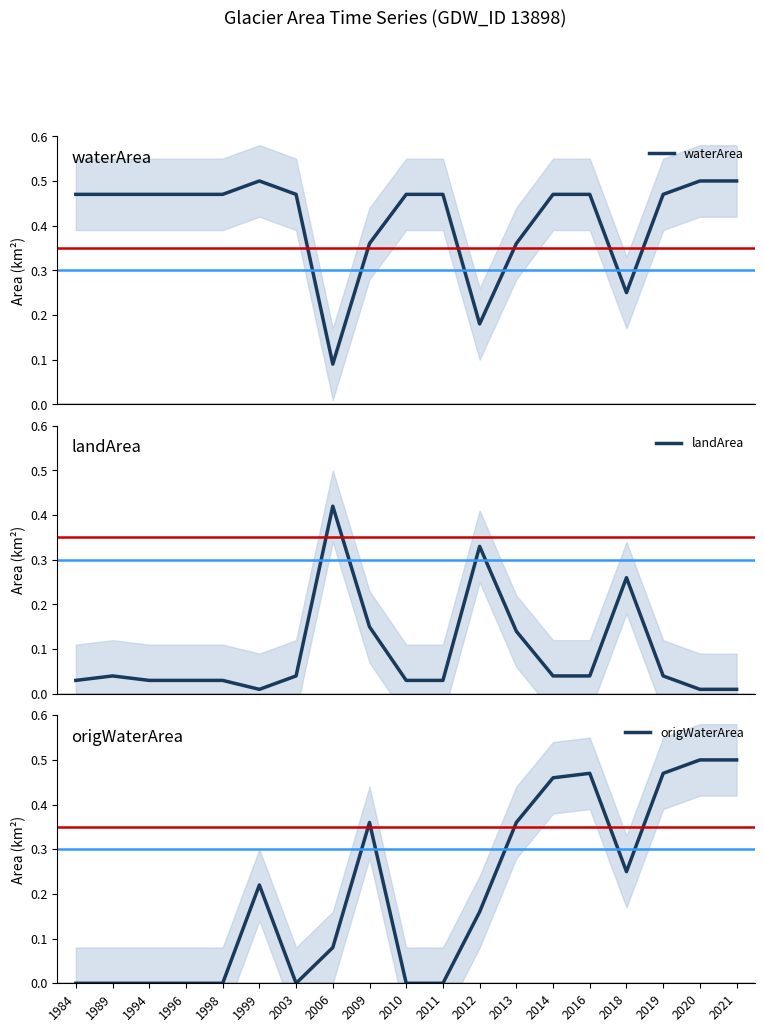

How many values in the origWaterArea series exceed 0?

11